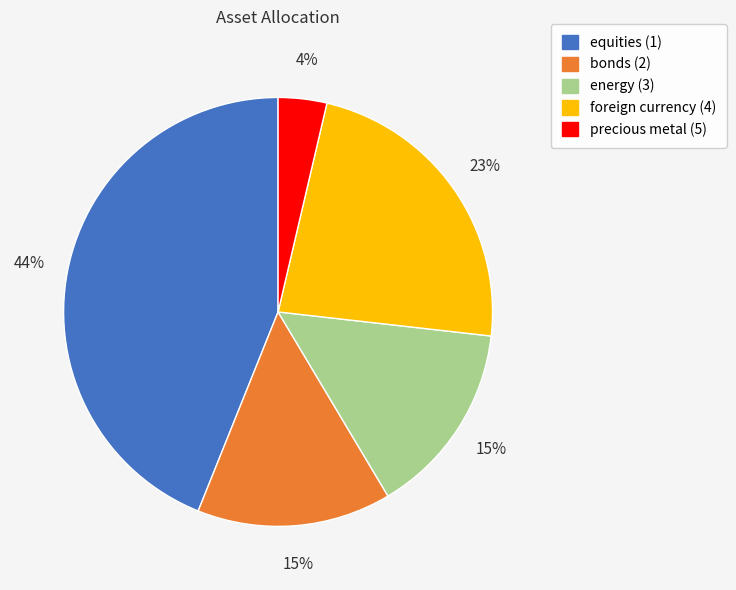

Do energy (3) and foreign currency (4) together represent more than half of the pie?

No